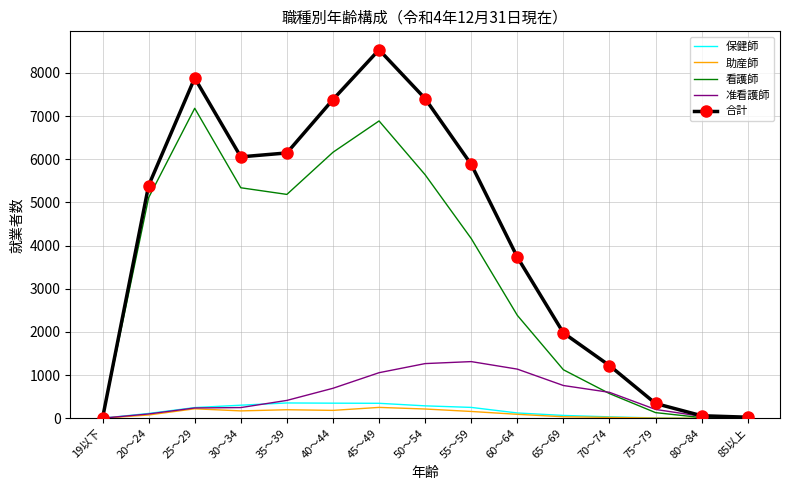

List the series in order of their peak value, lowest first.

助産師, 保健師, 准看護師, 看護師, 合計